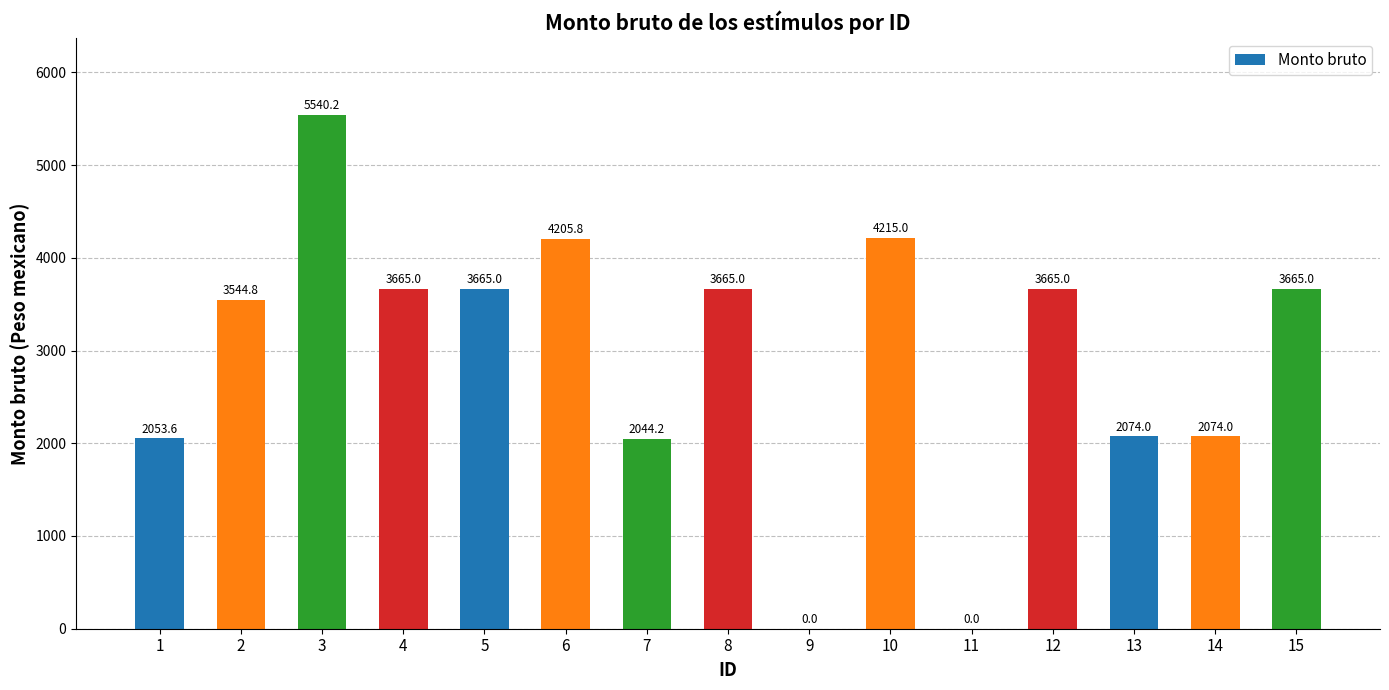

What is the difference between the values at 6 and 2?

661.0